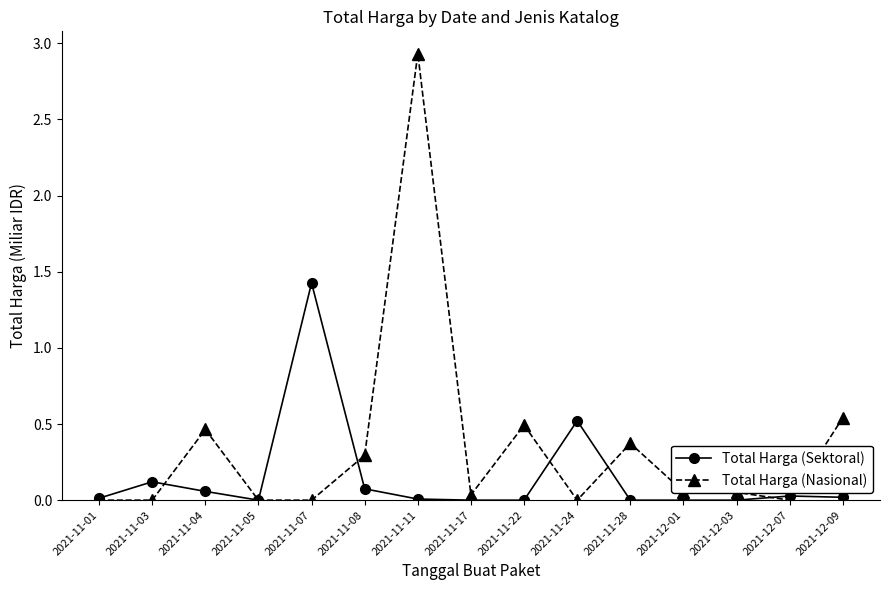

What is the label of the 1st point from the left?

2021-11-01